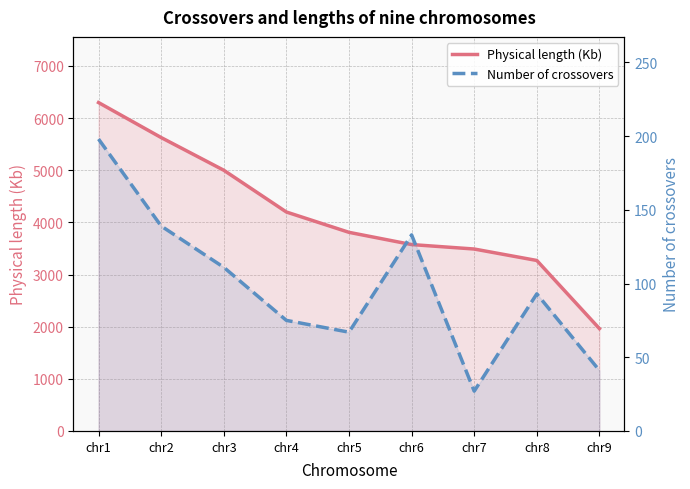

At which label is Physical length (Kb) closest to 4130?

chr4